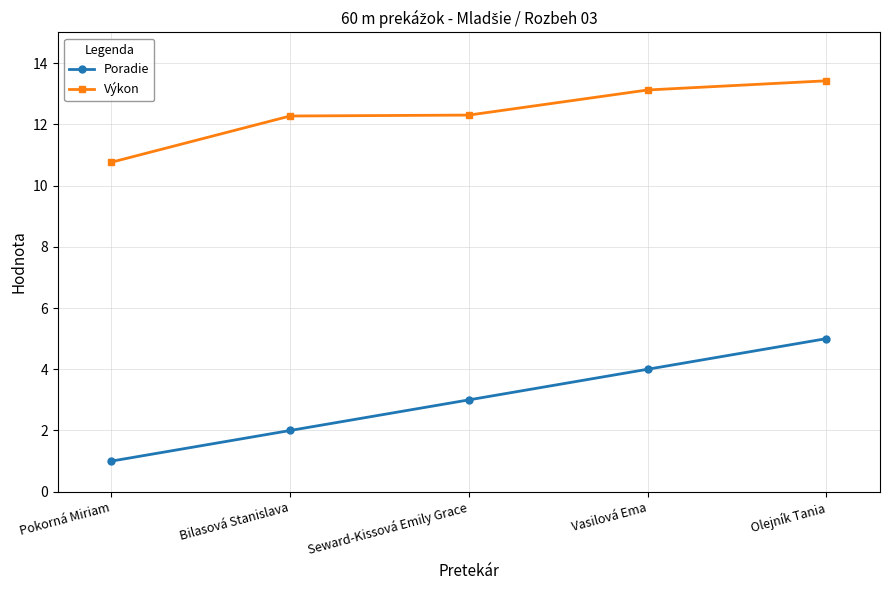

What is the difference between the highest and lowest values at Seward-Kissová Emily Grace?

9.3